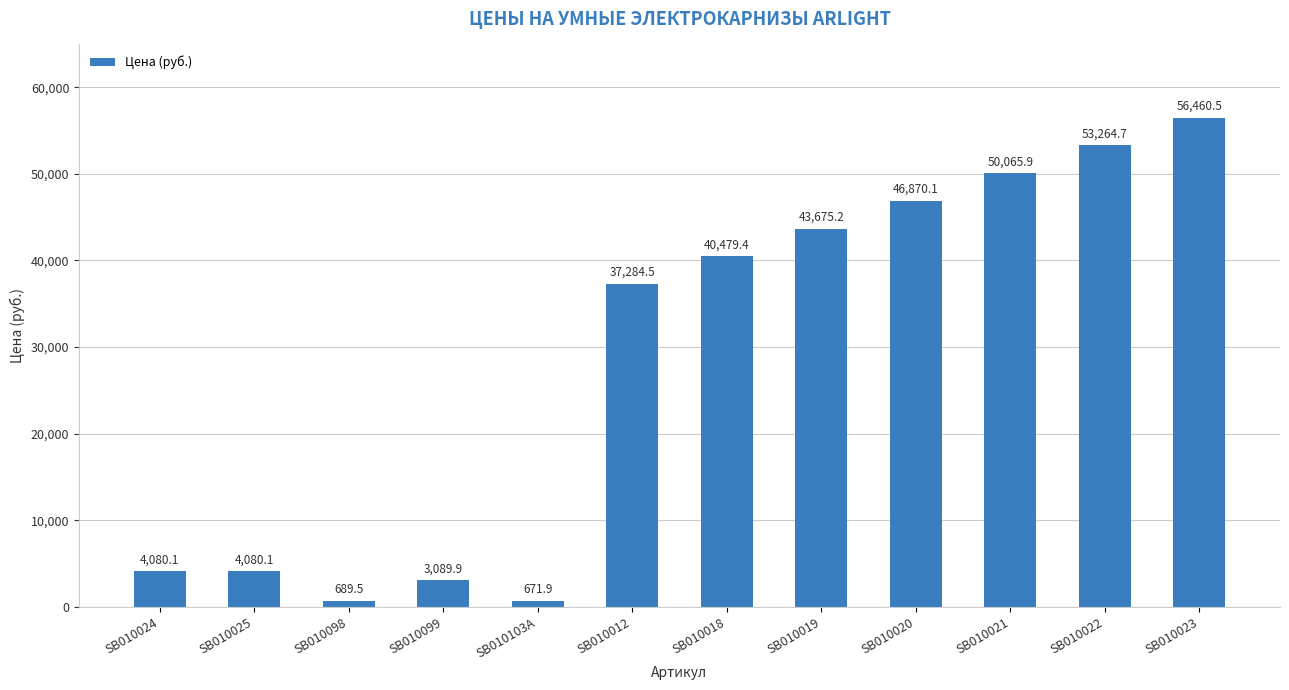

At which label is the value closest to 28566?

SB010012